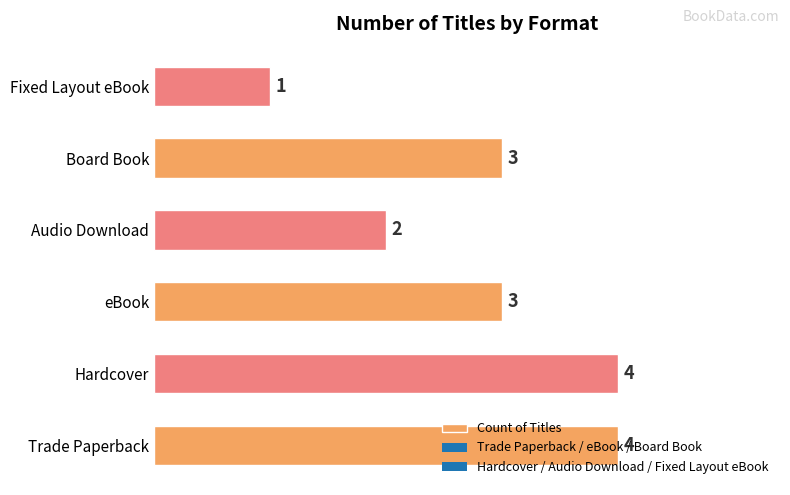

Where is the data nearest to the value 2?

Audio Download